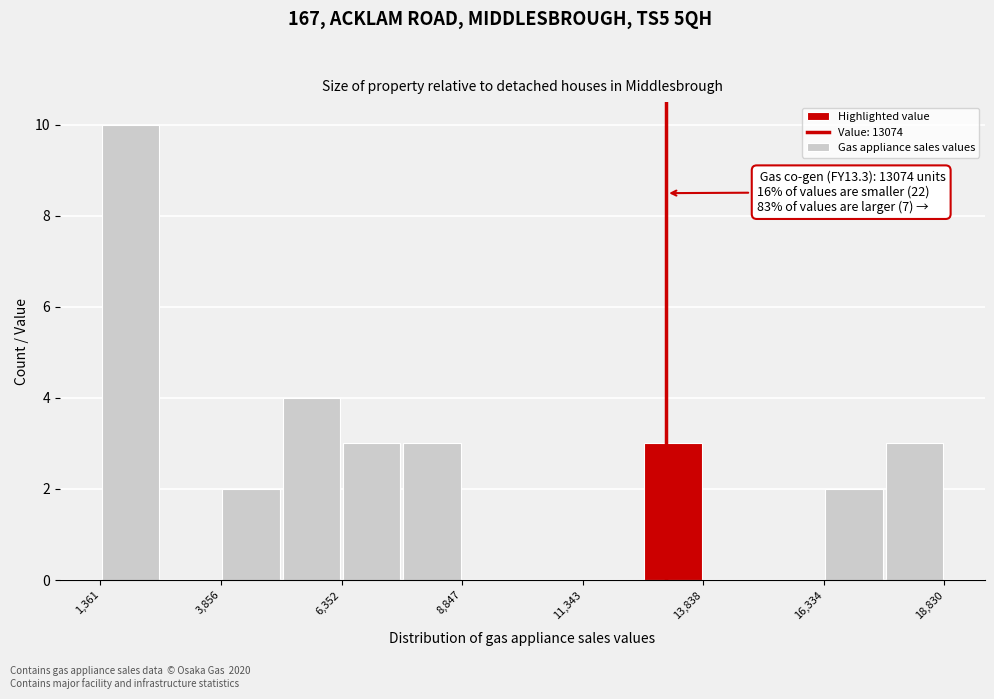

Around what value on the x-axis is the tallest bar? Give the approximate position of its centre, as read against the axis.

2000